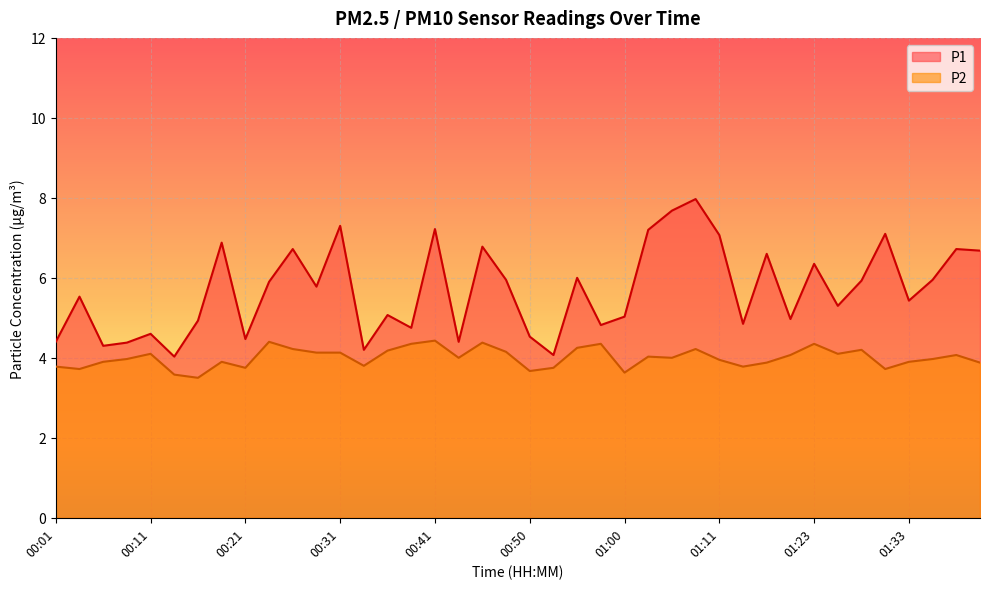

What is the maximum value shown in the chart?

8.0